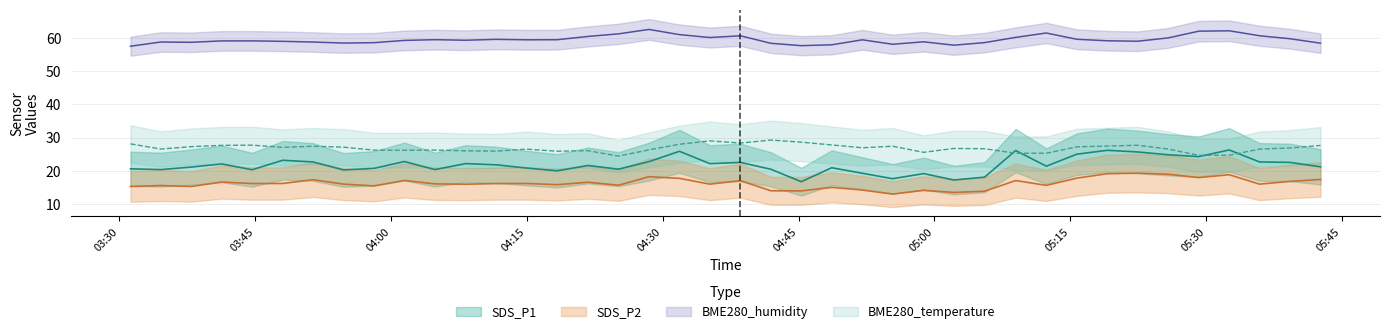

Rank the series by their maximum value, from lowest to highest.

SDS_P2, SDS_P1, BME280_temperature, BME280_humidity